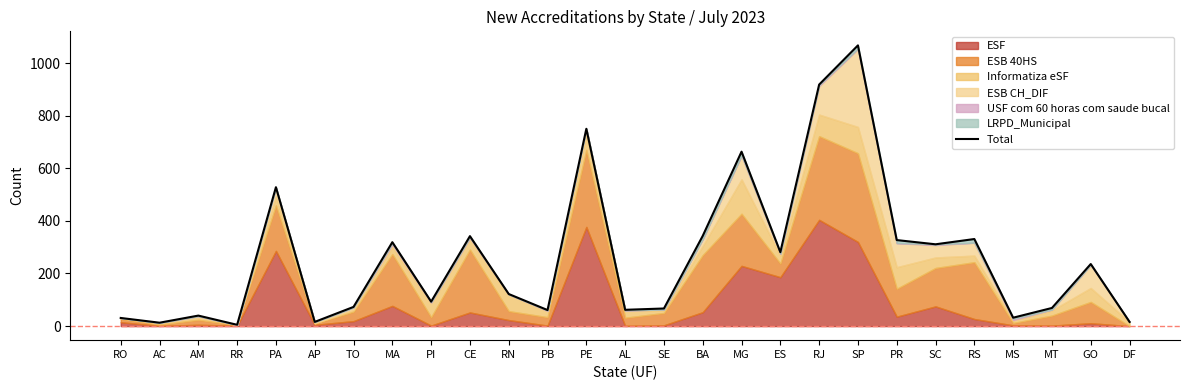

Is it true that the value at DF is 25?

False